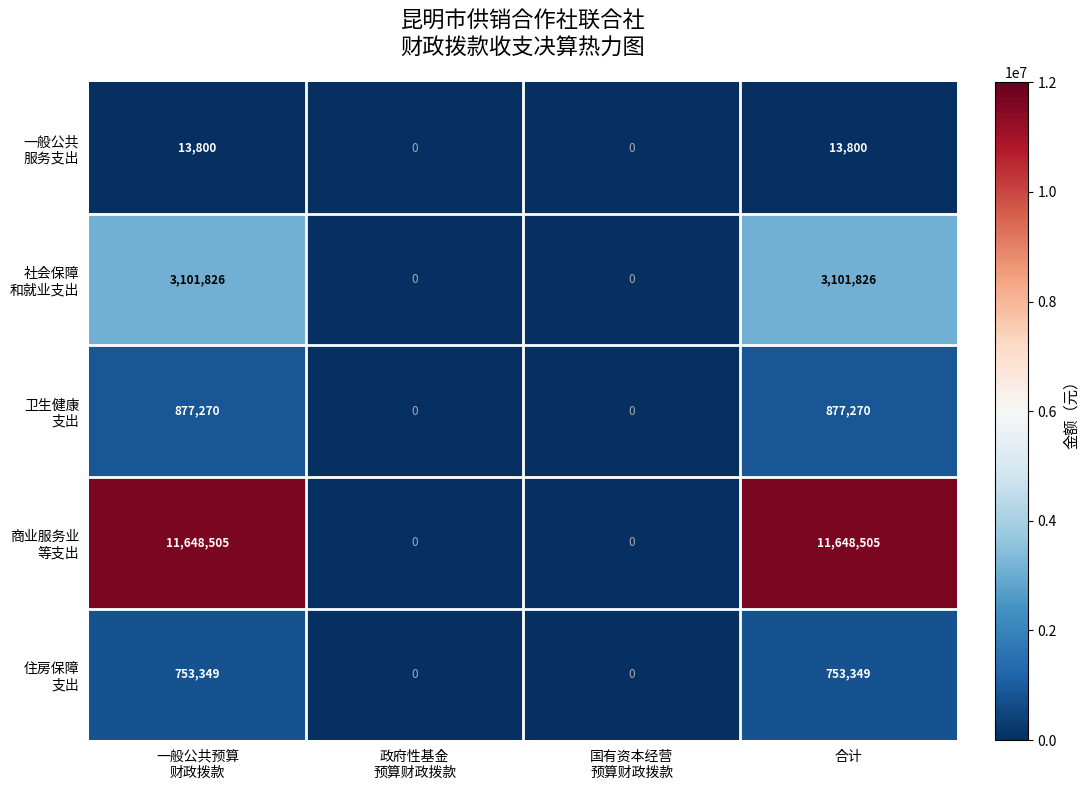

What is the total value across all series at 合计?

16394750